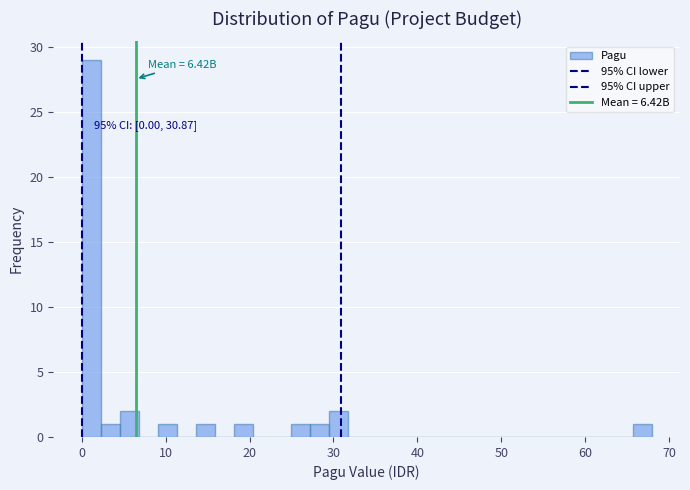

Read against the x-axis, roughly where is the centre of the tallest bar?

1